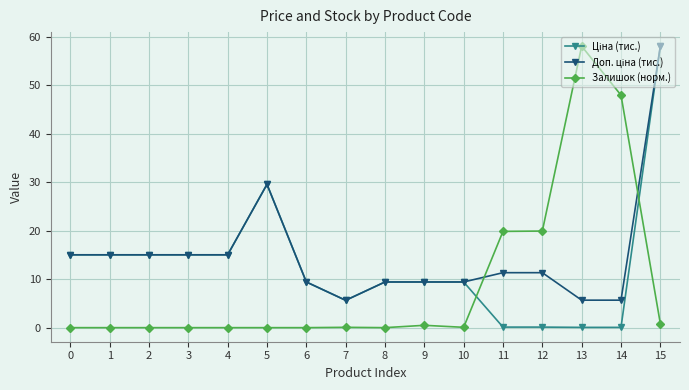

At which category is the sum across all series the highest?

15